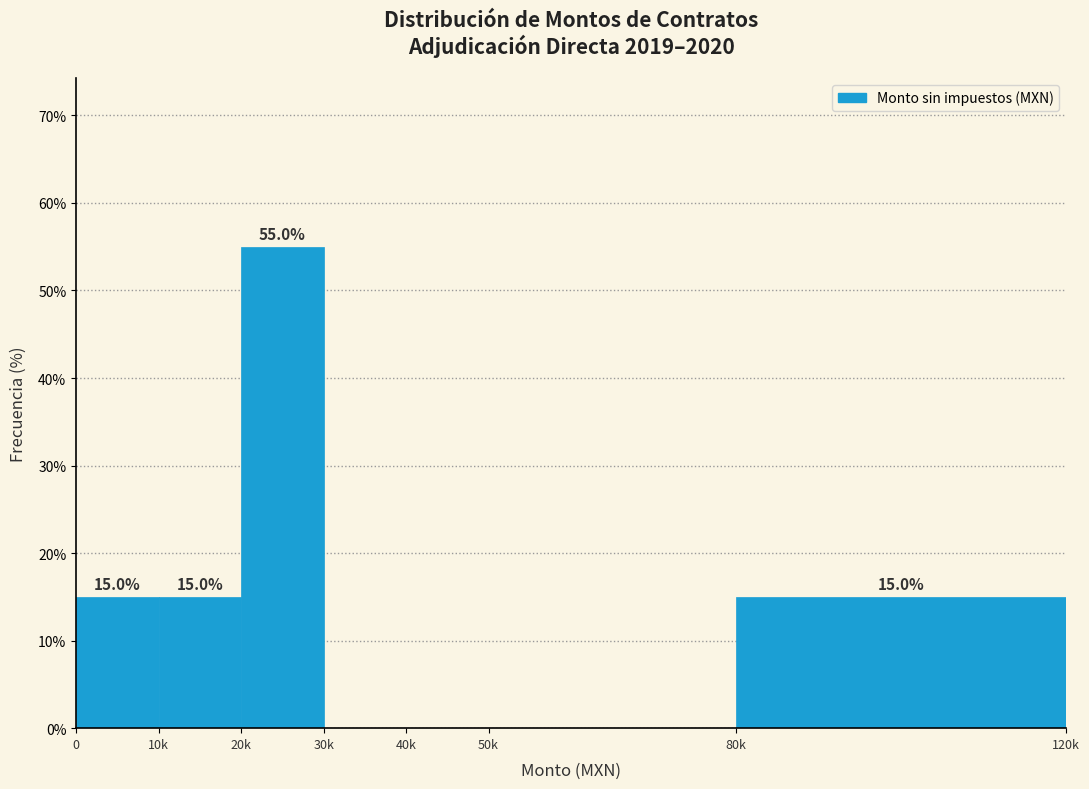

Reading left to right, extract all data points from this chart.

0=15.0	10k=15.0	20k=55.0	30k=0.0	40k=0.0	50k=0.0	80k=15.0